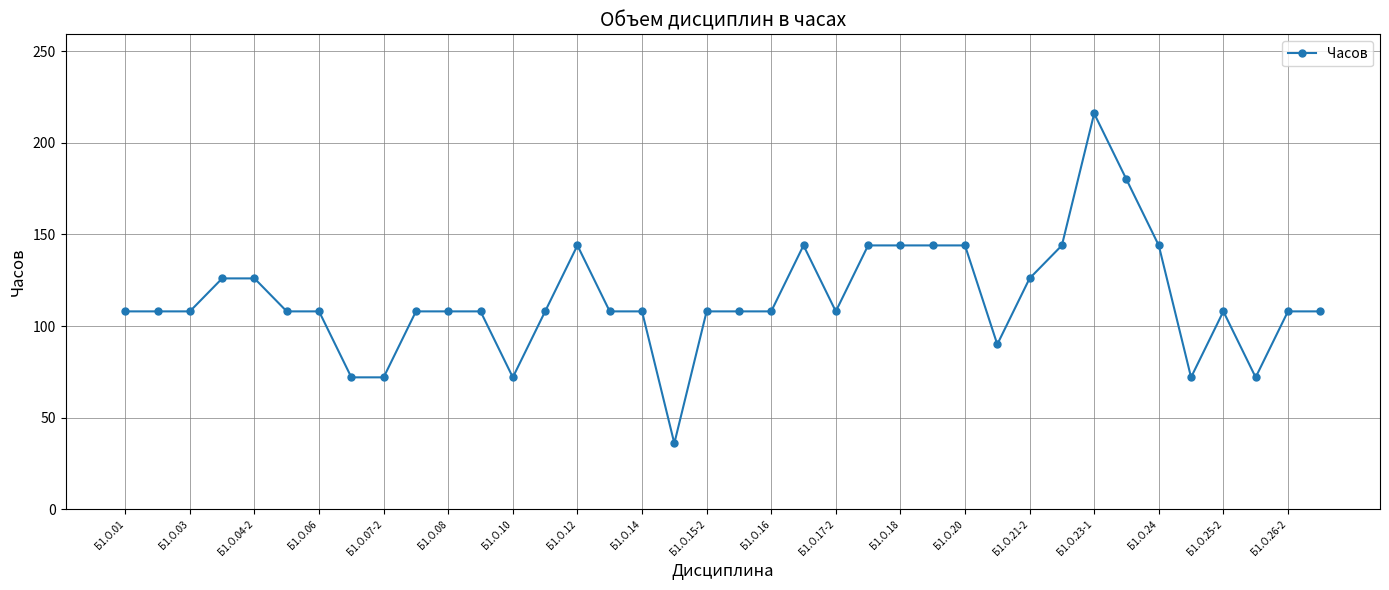

Reading left to right, extract all data points from this chart.

108	108	108	126	126	108	108	72	72	108	108	108	72	108	144	108	108	36	108	108	108	144	108	144	144	144	144	90	126	144	216	180	144	72	108	72	108	108